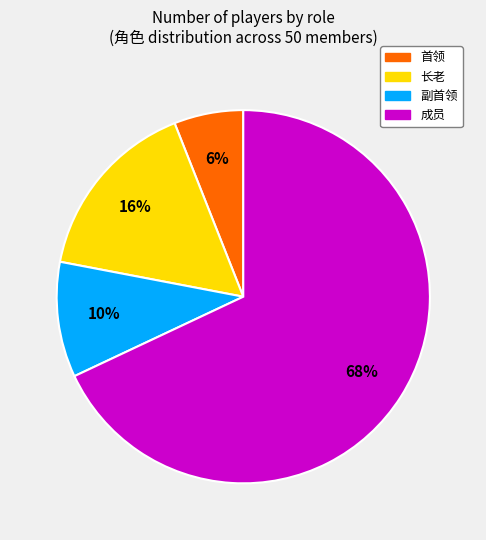

Combined, do 首领 and 长老 account for over 50%?

No